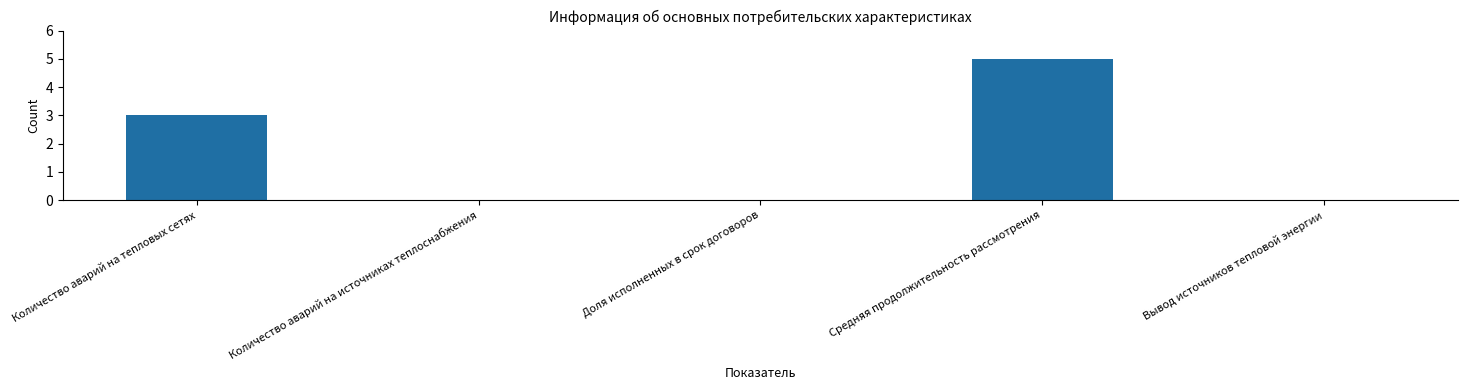

True or false: the data shows 5 at Средняя продолжительность рассмотрения.

True